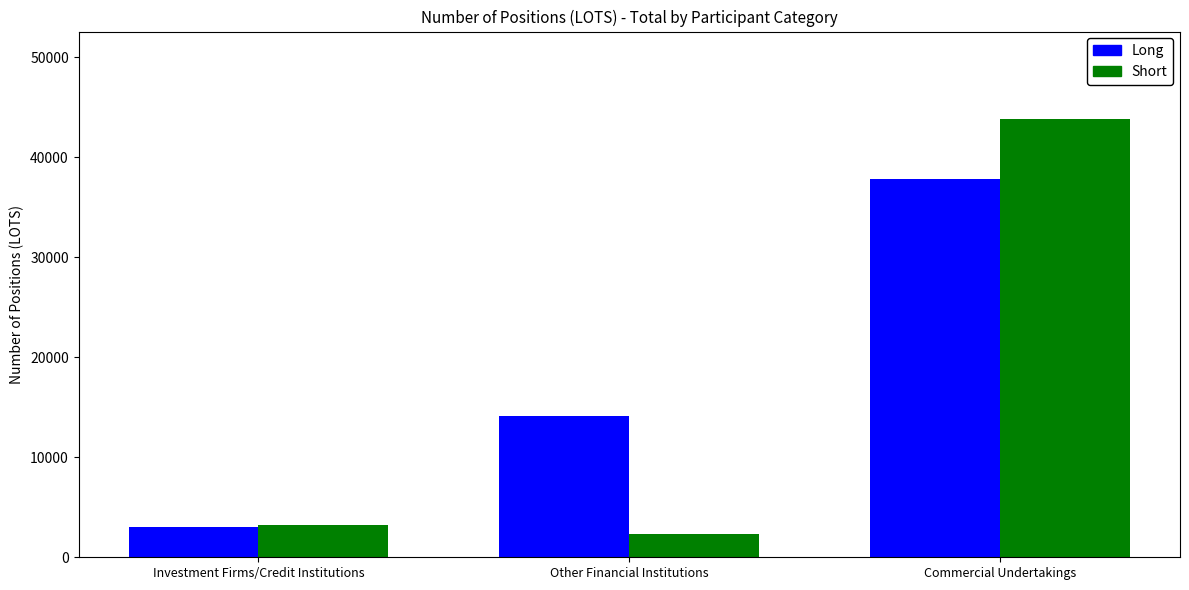

True or false: Long has a value of 14172.2 at Other Financial Institutions.

True